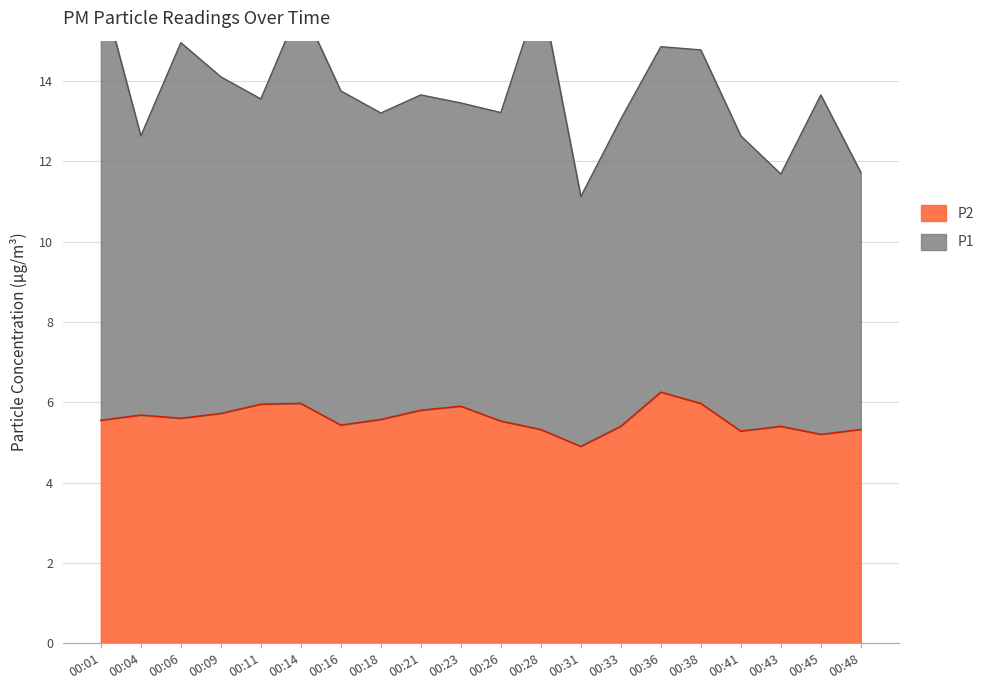

List the labels in order of value, largest first.

00:36, 00:14, 00:38, 00:11, 00:23, 00:21, 00:09, 00:04, 00:06, 00:18, 00:01, 00:26, 00:16, 00:33, 00:43, 00:28, 00:48, 00:41, 00:45, 00:31